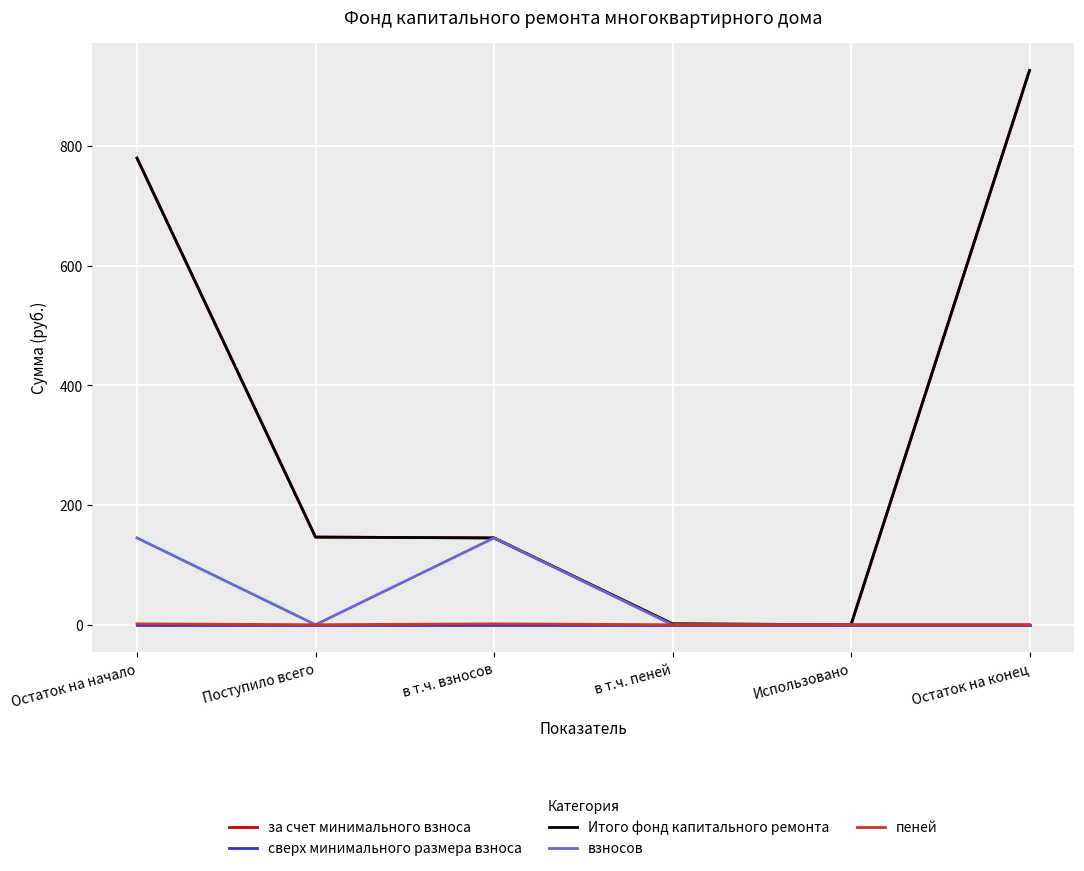

Does the chart have visible grid lines?

Yes